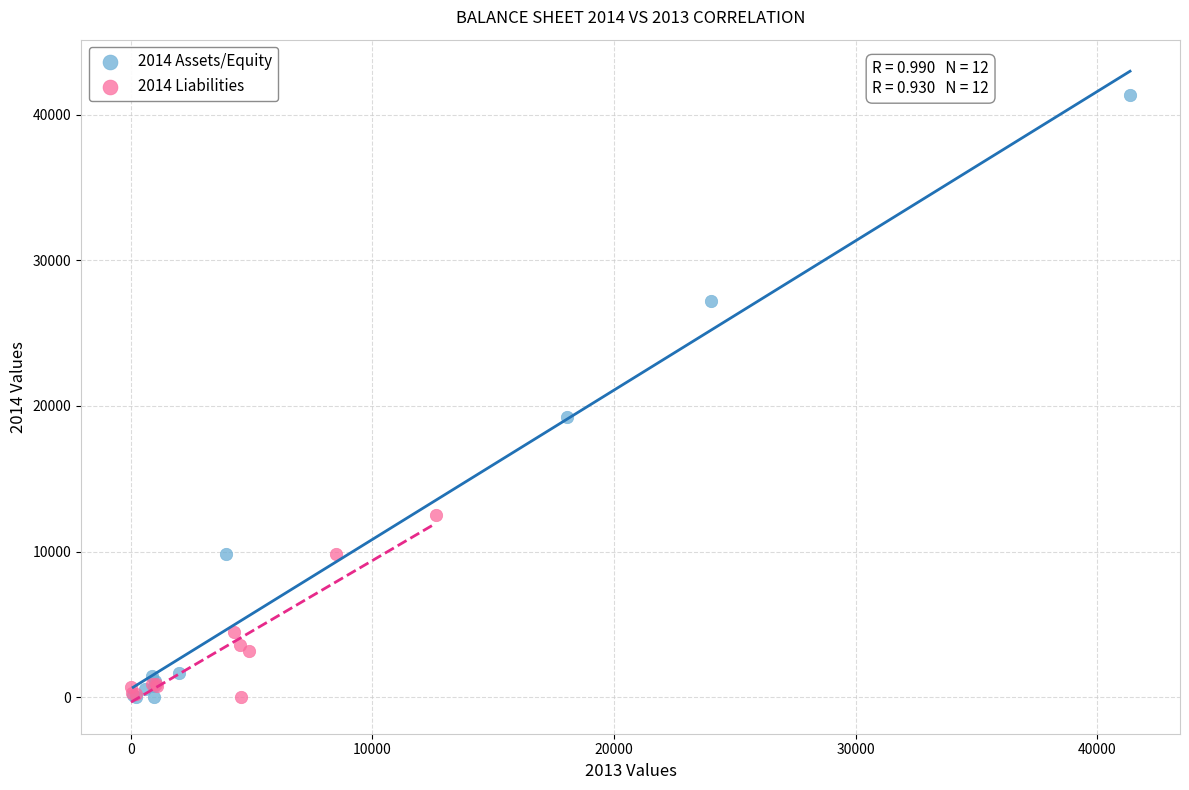

Which series contains the highest Y value?

2014 Assets/Equity